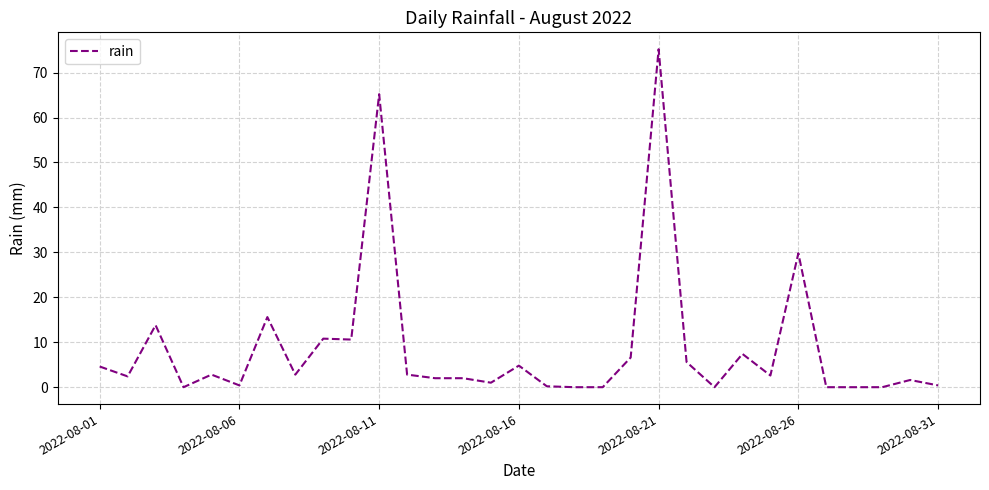

What is the greatest value displayed?

75.2